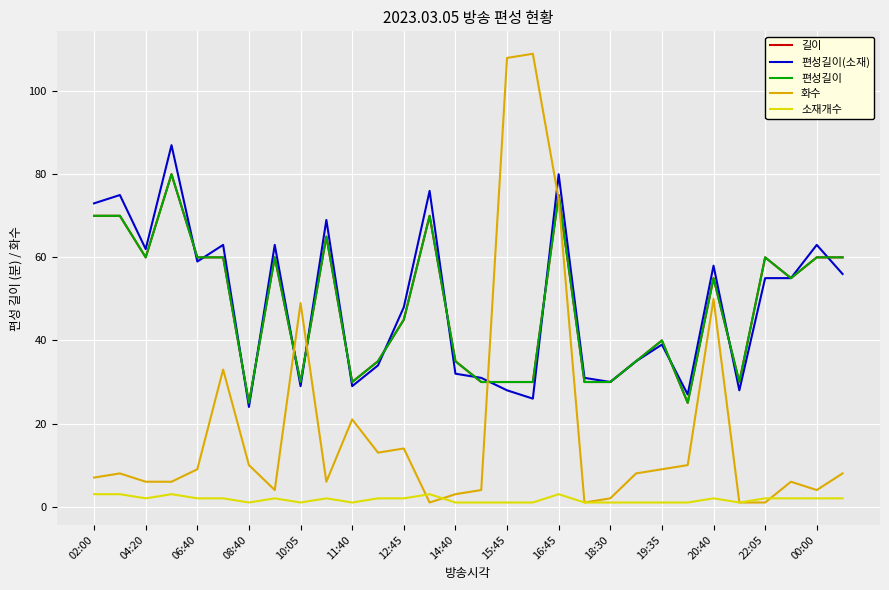

What is the difference between the maximum and second lowest values in the 길이 series?

55